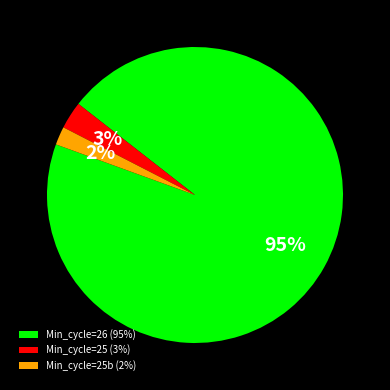

Combined, do Min_cycle=25b (2%) and Min_cycle=25 (3%) account for over 50%?

No